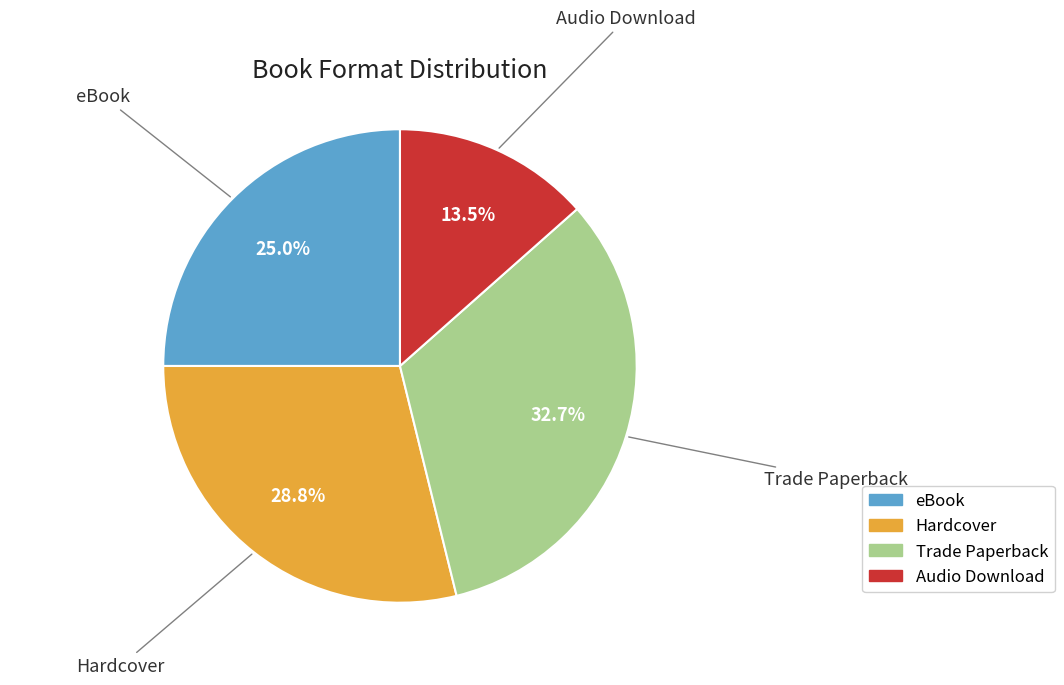

True or false: Hardcover accounts for 21% of the total.

False